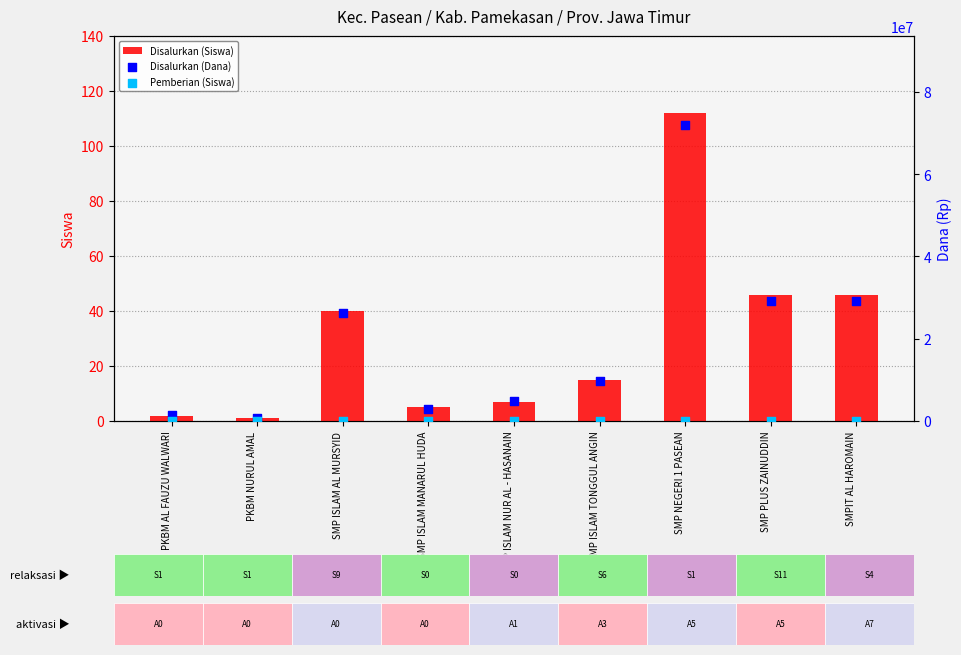

Is the value of Disalurkan (Dana) at SMP ISLAM NUR AL - HASANAIN greater than the value of Pemberian (Siswa) at SMPIT AL HAROMAIN?

Yes